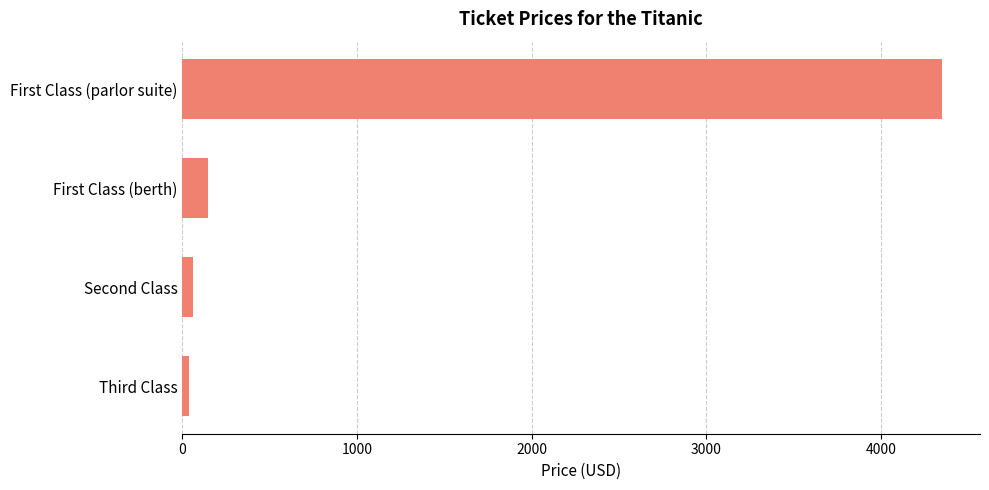

How many categories are shown in the chart?

4